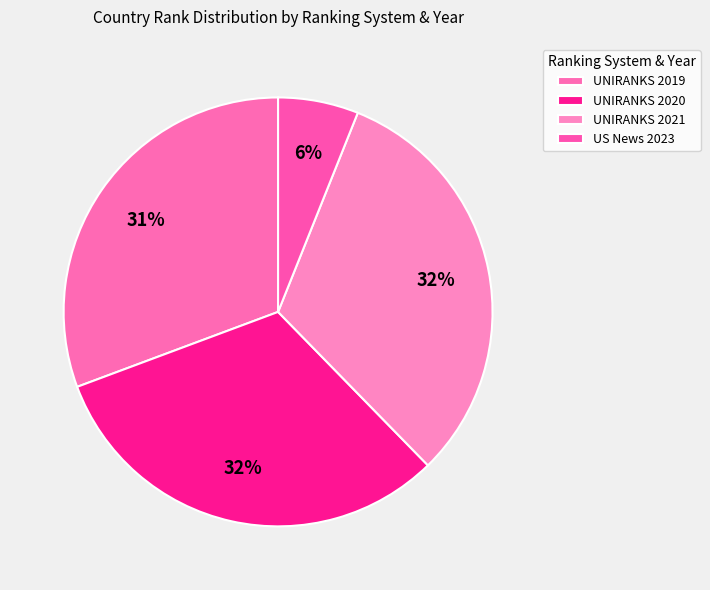

How many slices are in this pie chart?

4